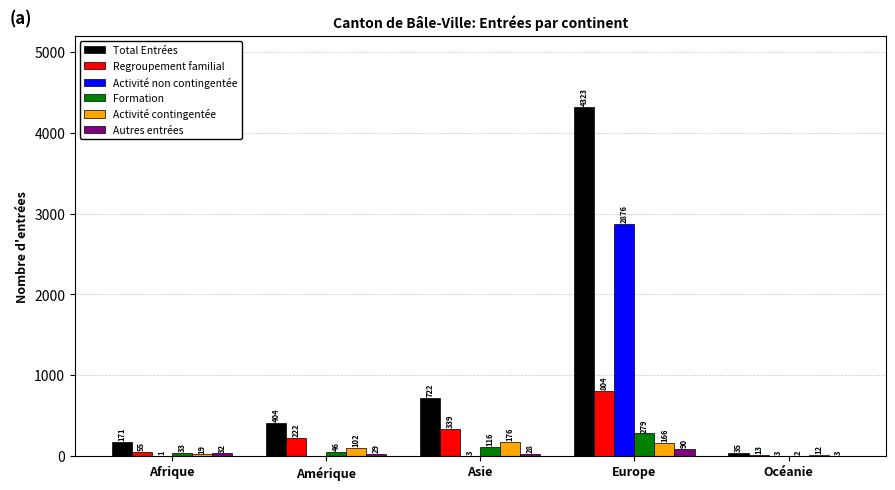

What is the sum of all Formation values?

476